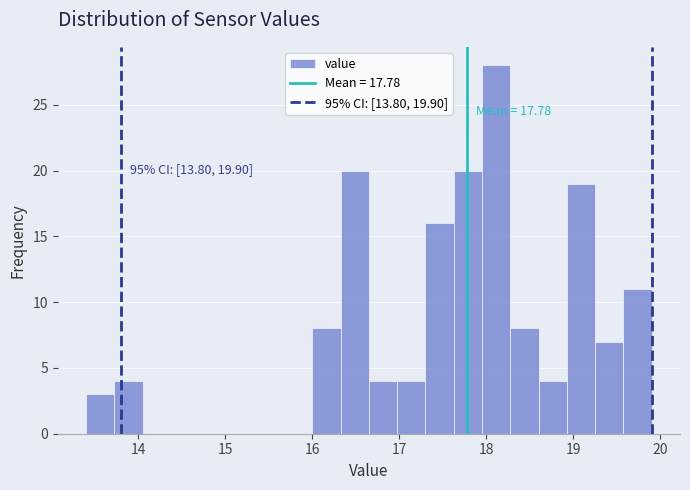

Around what value on the x-axis is the tallest bar? Give the approximate position of its centre, as read against the axis.

18.1